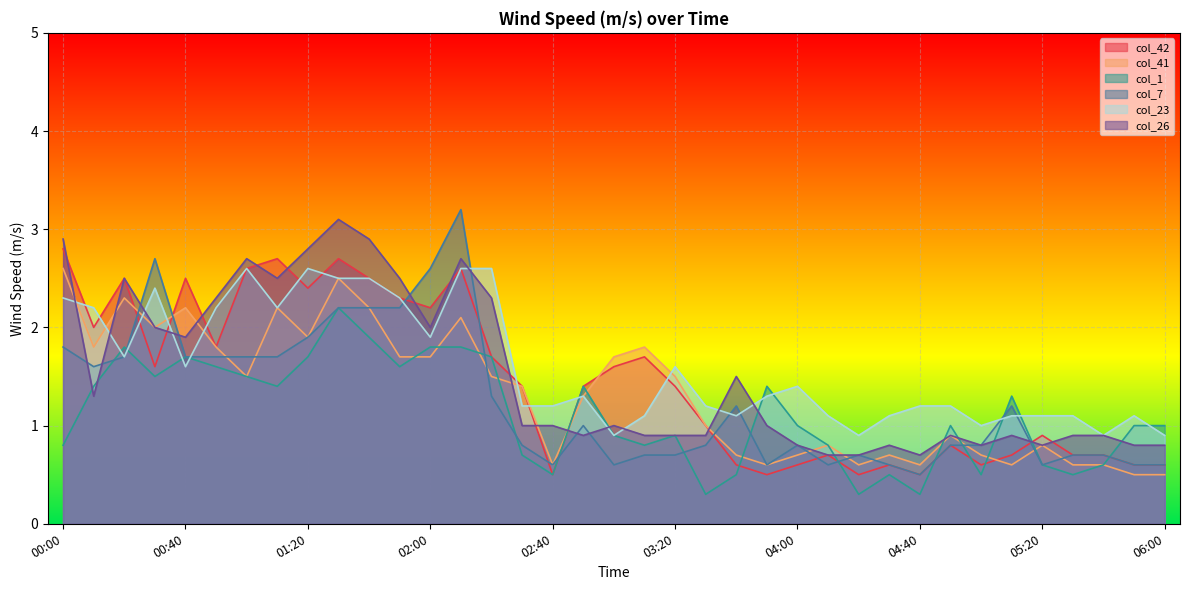

Which category has the lowest value in the col_7 series?

04:40